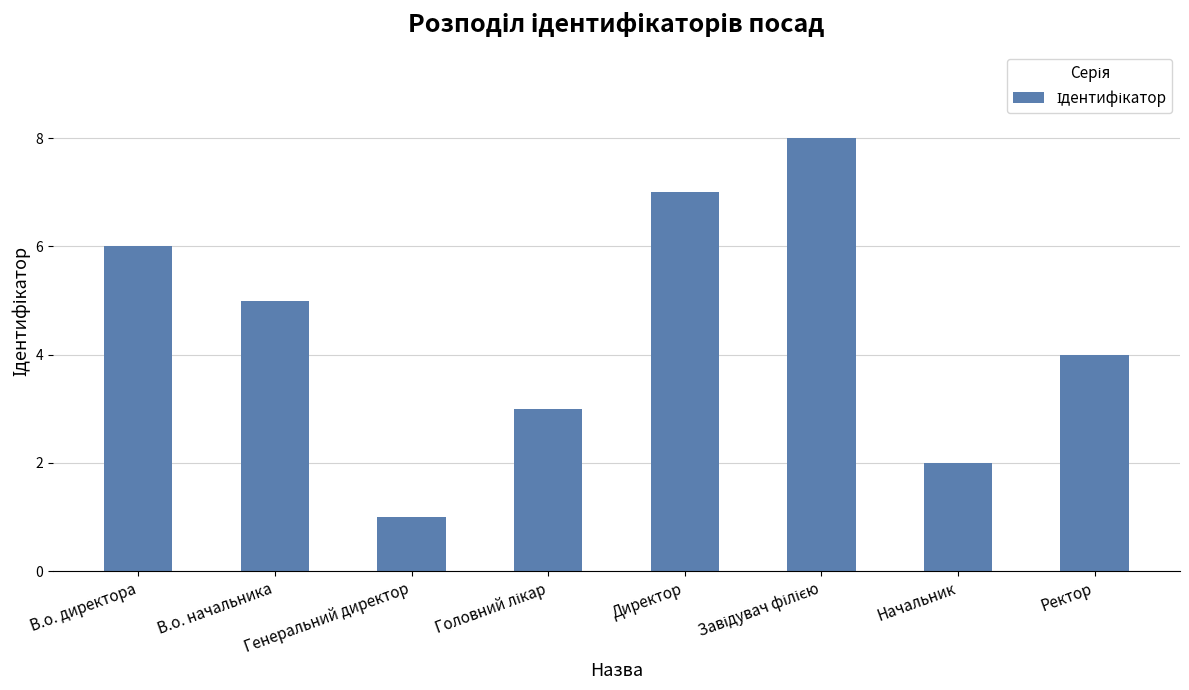

How many values are below 5?

4